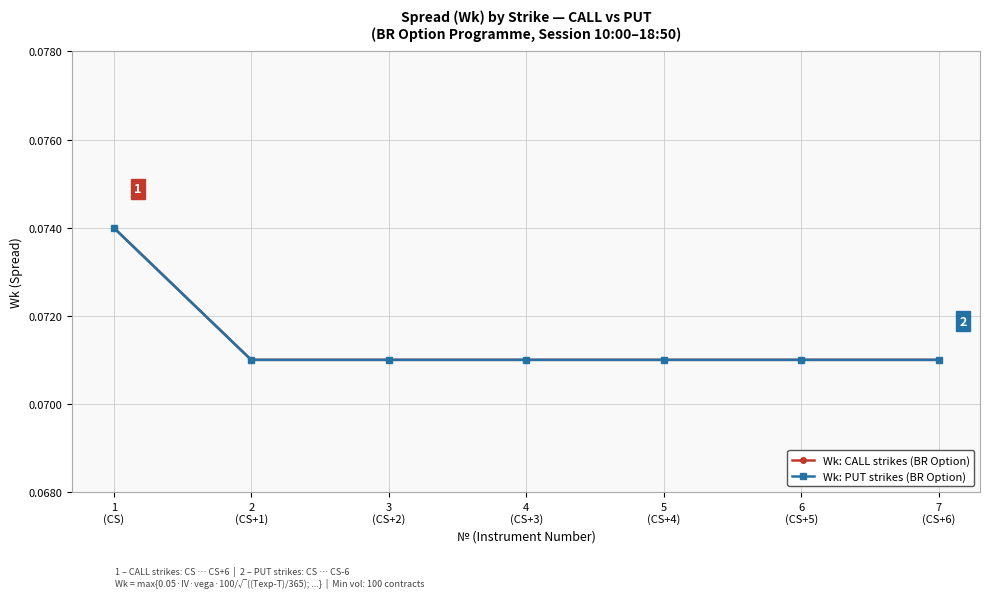

Does the chart have visible grid lines?

Yes